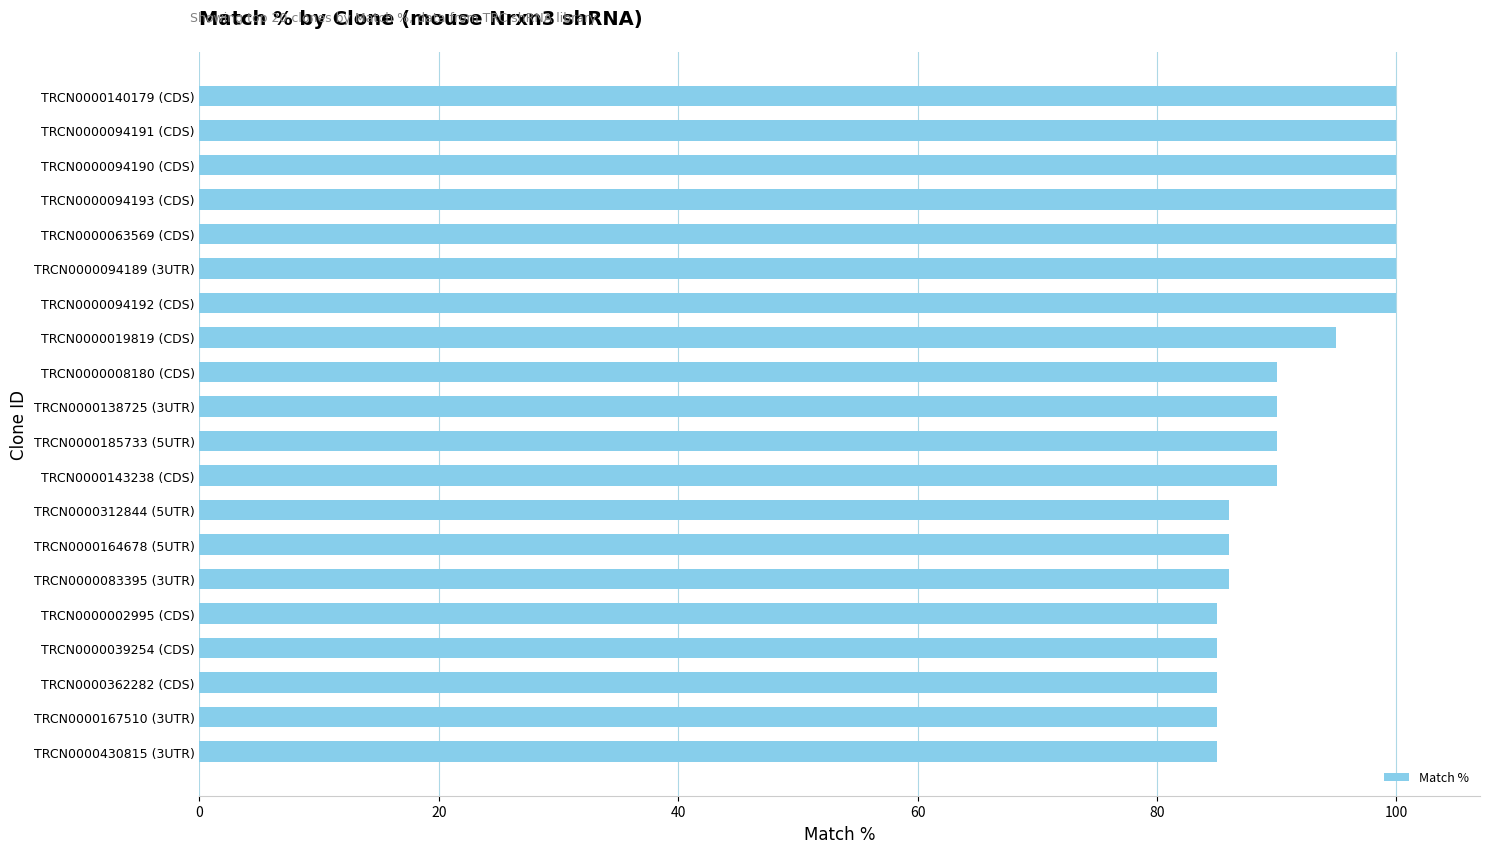

Between TRCN0000019819 (CDS) and TRCN0000312844 (5UTR), which is larger?

TRCN0000019819 (CDS)